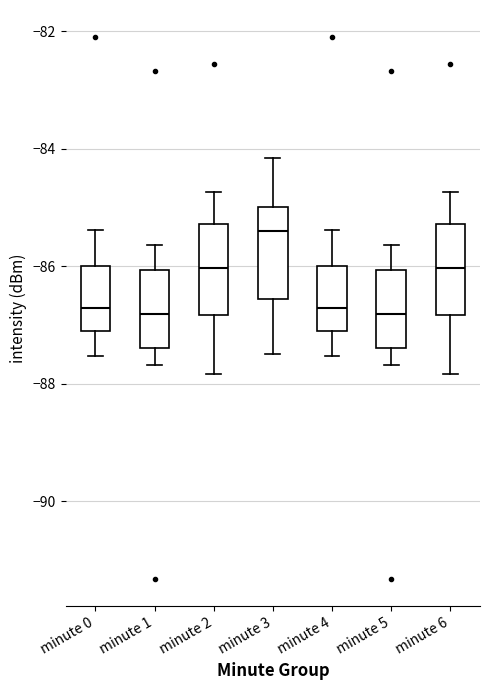

Where does the upper whisker of the box for minute 0 end on the y-axis? The values are not printed on the chart, so give them approximately, as read against the axis.

-85.4